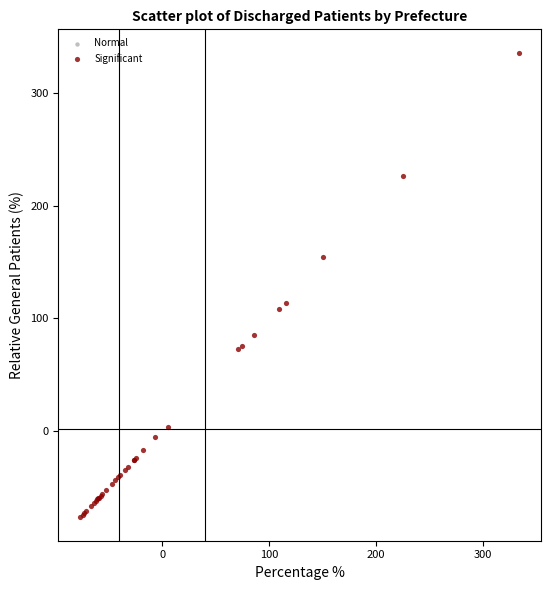

What Y value in the scatter plot is closest to 129?

113.7